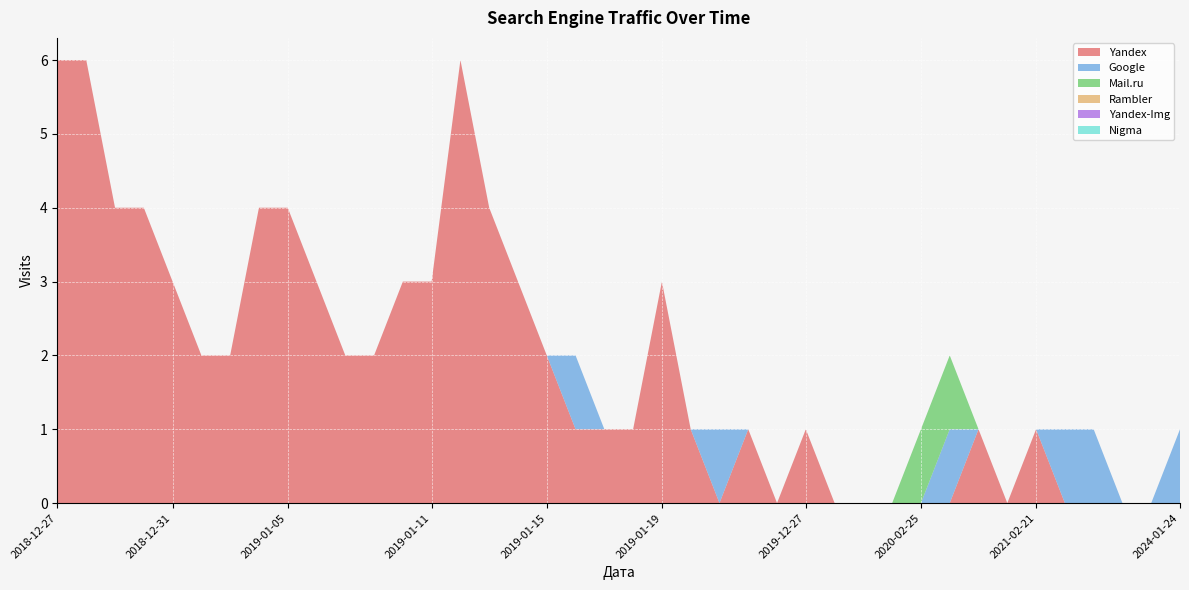

Reading right to left, transcribe all the data shown in this chart.

Yandex: 2024-01-24=0	2023-08-22=0	2022-09-25=0	2022-05-04=0	2022-05-03=0	2021-02-21=1	2020-04-02=0	2020-03-19=1	2020-02-28=0	2020-02-25=0	2020-02-19=0	2020-02-07=0	2020-02-06=0	2019-12-27=1	2019-12-26=0	2019-11-10=1	2019-11-06=0	2019-03-09=1	2019-01-19=3	2019-01-18=1	2019-01-17=1	2019-01-16=1	2019-01-15=2	2019-01-14=3	2019-01-13=4	2019-01-12=6	2019-01-11=3	2019-01-10=3	2019-01-08=2	2019-01-07=2	2019-01-06=3	2019-01-05=4	2019-01-04=4	2019-01-02=2	2019-01-01=2	2018-12-31=3	2018-12-30=4	2018-12-29=4	2018-12-28=6	2018-12-27=6
Google: 2024-01-24=1	2023-08-22=0	2022-09-25=0	2022-05-04=1	2022-05-03=1	2021-02-21=0	2020-04-02=0	2020-03-19=0	2020-02-28=1	2020-02-25=0	2020-02-19=0	2020-02-07=0	2020-02-06=0	2019-12-27=0	2019-12-26=0	2019-11-10=0	2019-11-06=1	2019-03-09=0	2019-01-19=0	2019-01-18=0	2019-01-17=0	2019-01-16=1	2019-01-15=0	2019-01-14=0	2019-01-13=0	2019-01-12=0	2019-01-11=0	2019-01-10=0	2019-01-08=0	2019-01-07=0	2019-01-06=0	2019-01-05=0	2019-01-04=0	2019-01-02=0	2019-01-01=0	2018-12-31=0	2018-12-30=0	2018-12-29=0	2018-12-28=0	2018-12-27=0
Mail.ru: 2024-01-24=0	2023-08-22=0	2022-09-25=0	2022-05-04=0	2022-05-03=0	2021-02-21=0	2020-04-02=0	2020-03-19=0	2020-02-28=1	2020-02-25=1	2020-02-19=0	2020-02-07=0	2020-02-06=0	2019-12-27=0	2019-12-26=0	2019-11-10=0	2019-11-06=0	2019-03-09=0	2019-01-19=0	2019-01-18=0	2019-01-17=0	2019-01-16=0	2019-01-15=0	2019-01-14=0	2019-01-13=0	2019-01-12=0	2019-01-11=0	2019-01-10=0	2019-01-08=0	2019-01-07=0	2019-01-06=0	2019-01-05=0	2019-01-04=0	2019-01-02=0	2019-01-01=0	2018-12-31=0	2018-12-30=0	2018-12-29=0	2018-12-28=0	2018-12-27=0
Rambler: 2024-01-24=0	2023-08-22=0	2022-09-25=0	2022-05-04=0	2022-05-03=0	2021-02-21=0	2020-04-02=0	2020-03-19=0	2020-02-28=0	2020-02-25=0	2020-02-19=0	2020-02-07=0	2020-02-06=0	2019-12-27=0	2019-12-26=0	2019-11-10=0	2019-11-06=0	2019-03-09=0	2019-01-19=0	2019-01-18=0	2019-01-17=0	2019-01-16=0	2019-01-15=0	2019-01-14=0	2019-01-13=0	2019-01-12=0	2019-01-11=0	2019-01-10=0	2019-01-08=0	2019-01-07=0	2019-01-06=0	2019-01-05=0	2019-01-04=0	2019-01-02=0	2019-01-01=0	2018-12-31=0	2018-12-30=0	2018-12-29=0	2018-12-28=0	2018-12-27=0
Yandex-Img: 2024-01-24=0	2023-08-22=0	2022-09-25=0	2022-05-04=0	2022-05-03=0	2021-02-21=0	2020-04-02=0	2020-03-19=0	2020-02-28=0	2020-02-25=0	2020-02-19=0	2020-02-07=0	2020-02-06=0	2019-12-27=0	2019-12-26=0	2019-11-10=0	2019-11-06=0	2019-03-09=0	2019-01-19=0	2019-01-18=0	2019-01-17=0	2019-01-16=0	2019-01-15=0	2019-01-14=0	2019-01-13=0	2019-01-12=0	2019-01-11=0	2019-01-10=0	2019-01-08=0	2019-01-07=0	2019-01-06=0	2019-01-05=0	2019-01-04=0	2019-01-02=0	2019-01-01=0	2018-12-31=0	2018-12-30=0	2018-12-29=0	2018-12-28=0	2018-12-27=0
Nigma: 2024-01-24=0	2023-08-22=0	2022-09-25=0	2022-05-04=0	2022-05-03=0	2021-02-21=0	2020-04-02=0	2020-03-19=0	2020-02-28=0	2020-02-25=0	2020-02-19=0	2020-02-07=0	2020-02-06=0	2019-12-27=0	2019-12-26=0	2019-11-10=0	2019-11-06=0	2019-03-09=0	2019-01-19=0	2019-01-18=0	2019-01-17=0	2019-01-16=0	2019-01-15=0	2019-01-14=0	2019-01-13=0	2019-01-12=0	2019-01-11=0	2019-01-10=0	2019-01-08=0	2019-01-07=0	2019-01-06=0	2019-01-05=0	2019-01-04=0	2019-01-02=0	2019-01-01=0	2018-12-31=0	2018-12-30=0	2018-12-29=0	2018-12-28=0	2018-12-27=0